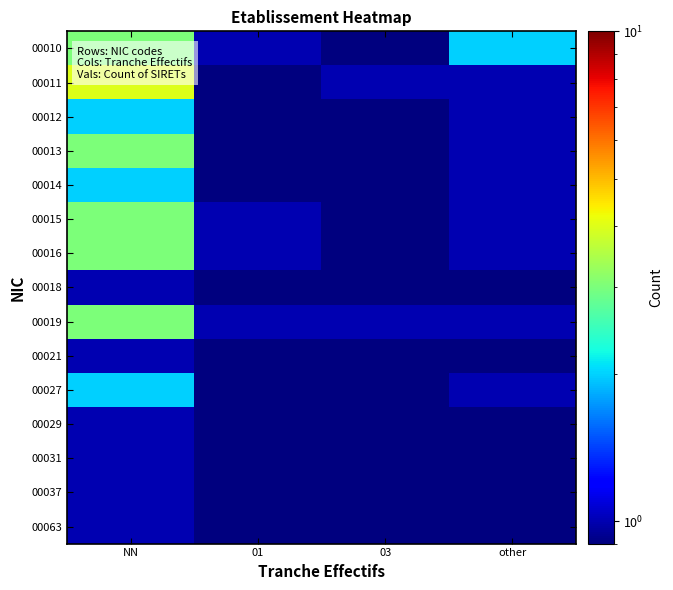

Which label corresponds to the smallest value in the chart?

03